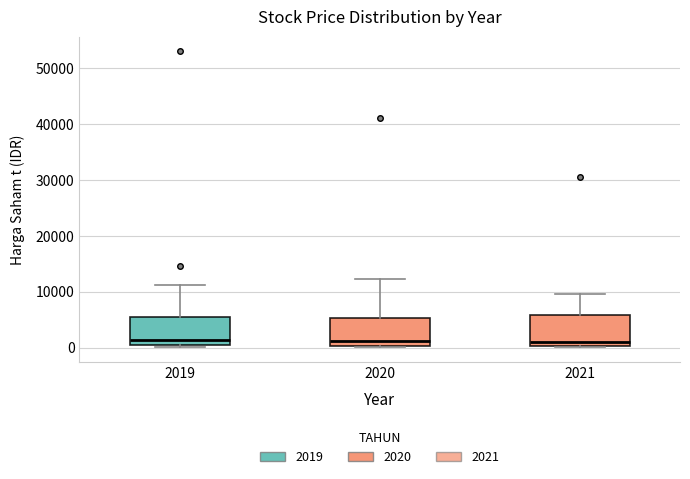

Where does the median line of the box at x = 2019 sit on the y-axis? The values are not printed on the chart, so give them approximately, as read against the axis.

1000